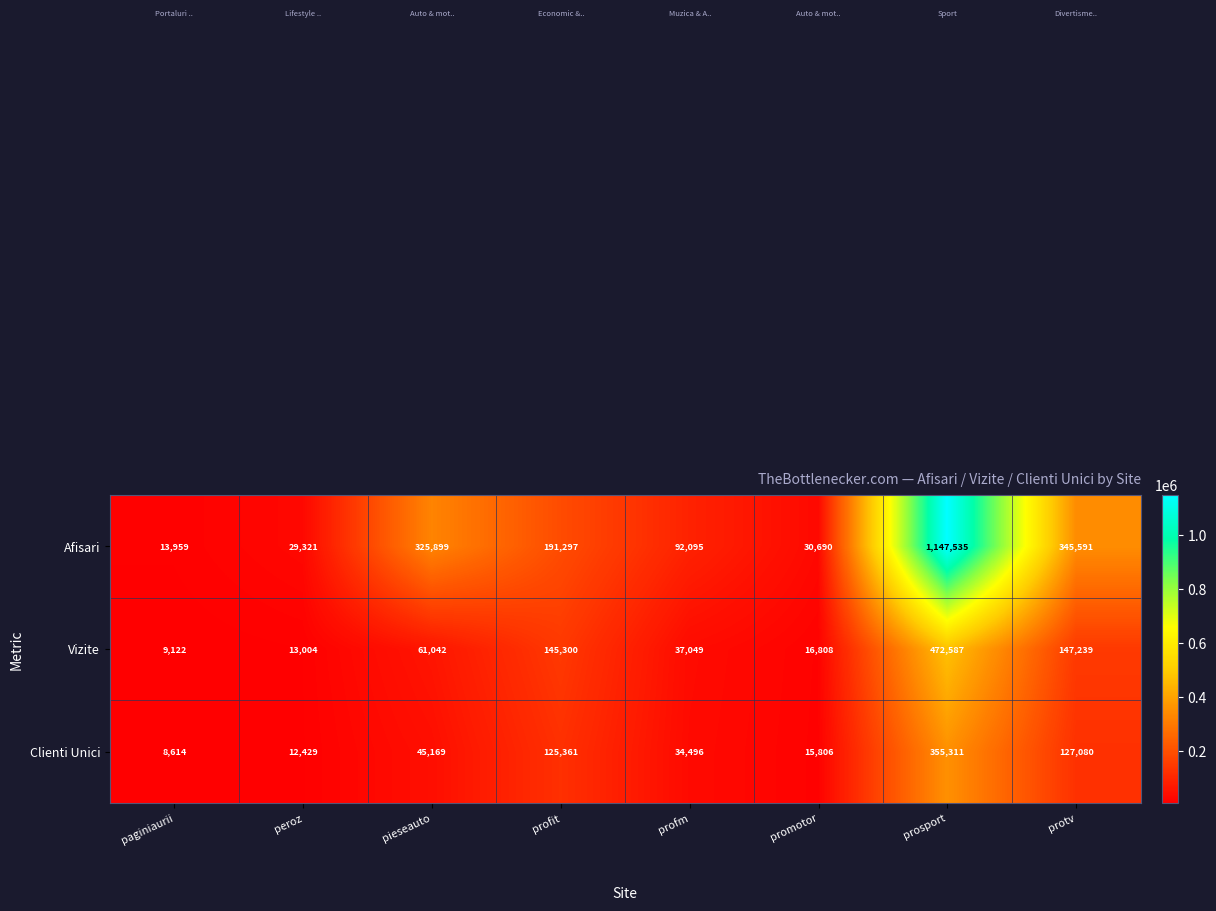

What is the difference between the maximum and second lowest values in the Afisari series?

1118214